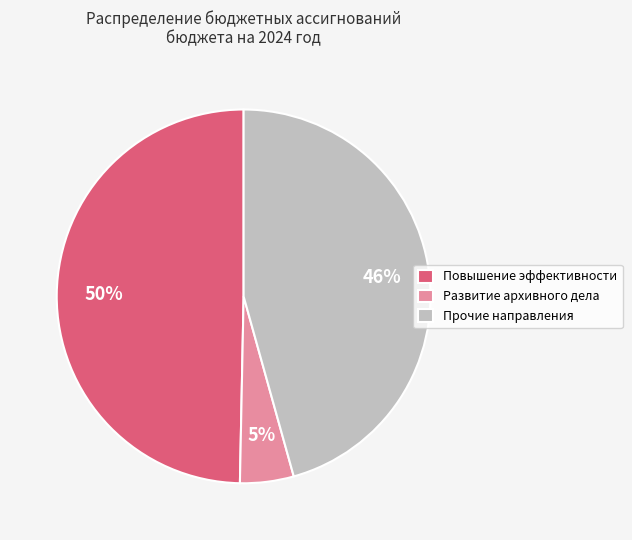

Does any single category account for the majority?

No